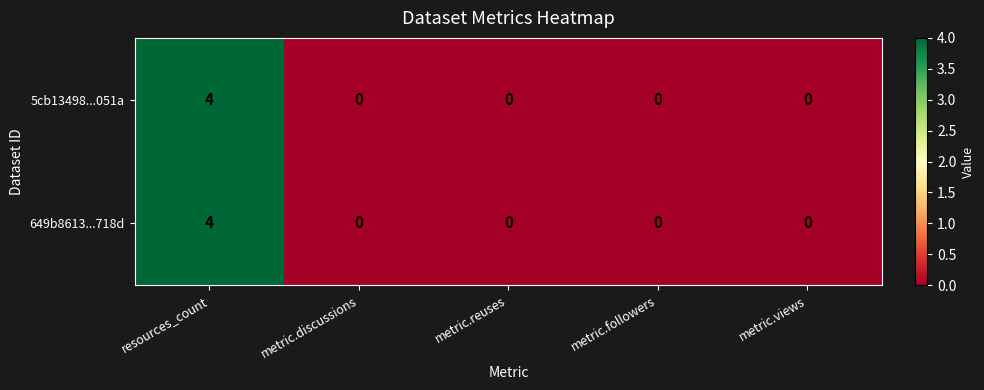

Reading right to left, list all the values displayed in this chart.

5cb13498...051a: metric.views=0	metric.followers=0	metric.reuses=0	metric.discussions=0	resources_count=4
649b8613...718d: metric.views=0	metric.followers=0	metric.reuses=0	metric.discussions=0	resources_count=4